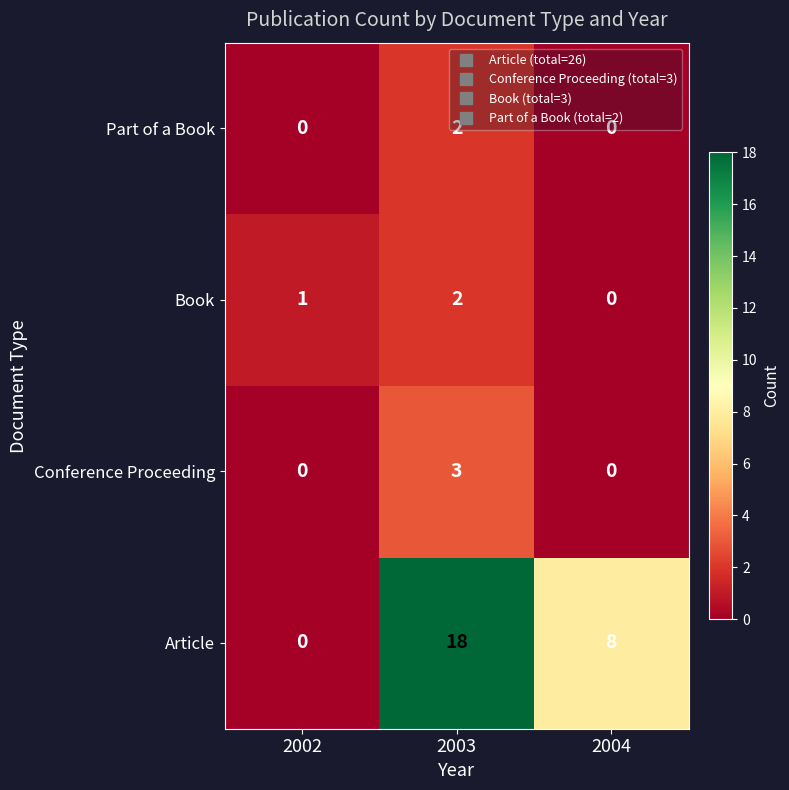

Which series changed the most between 2003 and 2004?

Article